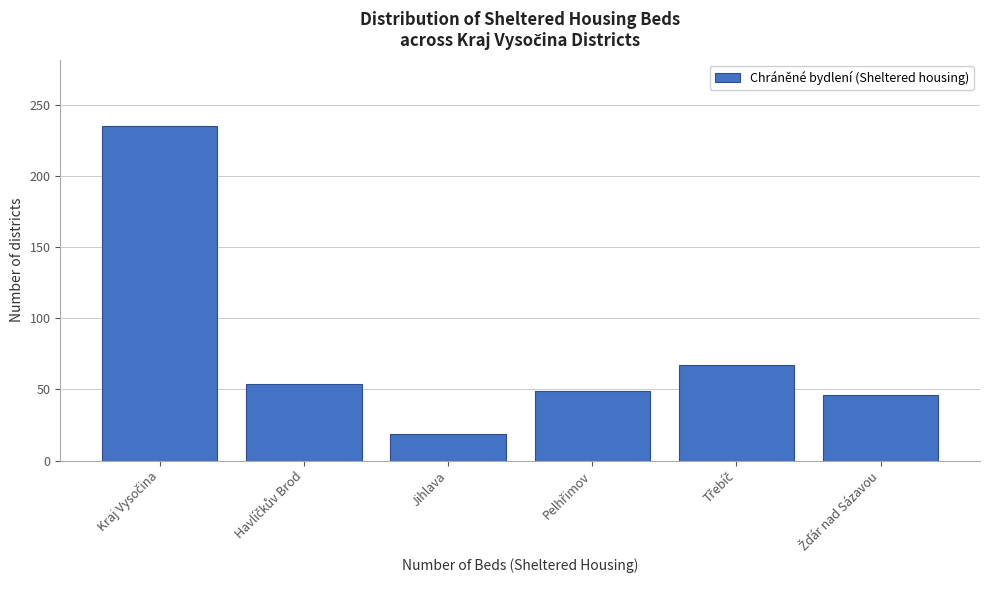

Reading right to left, what are all the values shown in this chart?

46	67	49	19	54	235